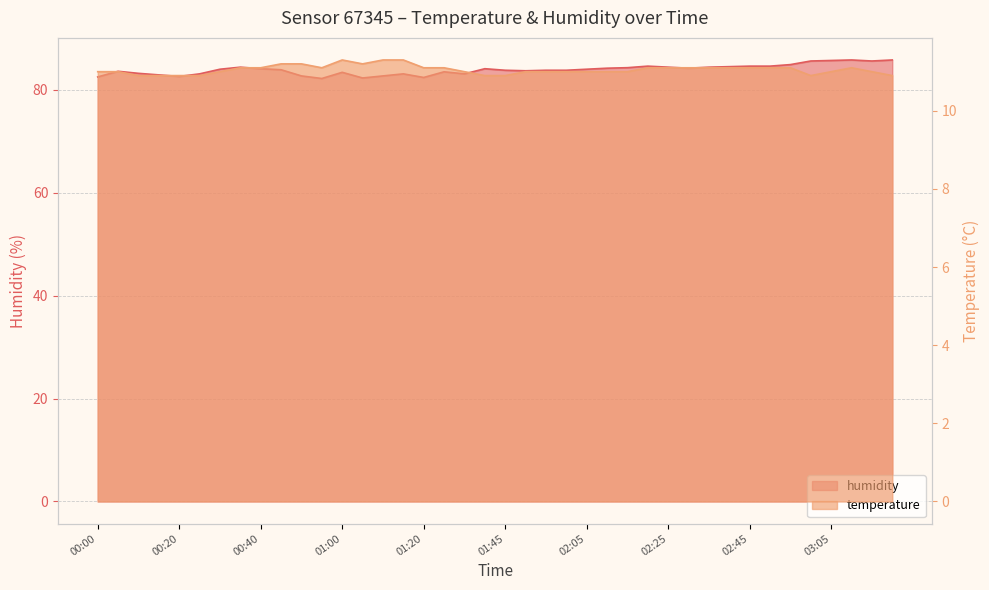

Between 00:50 and 01:40, which series saw the biggest shift?

humidity